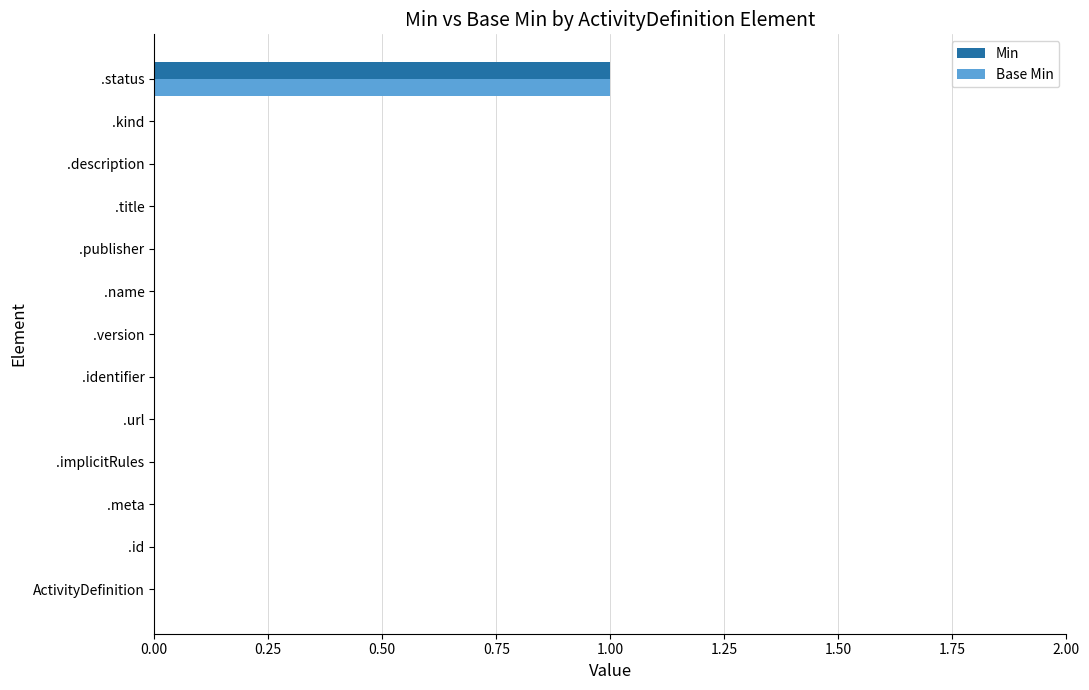

Count the Min values in the range 0 to 1.

13